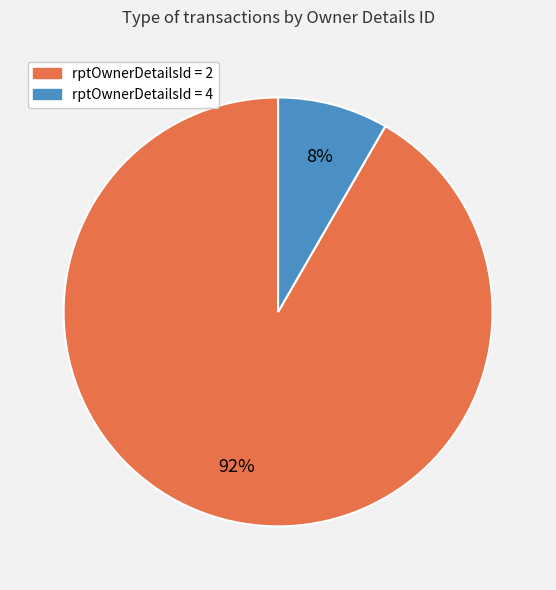

To the nearest percent, what is the average slice percentage?

50%